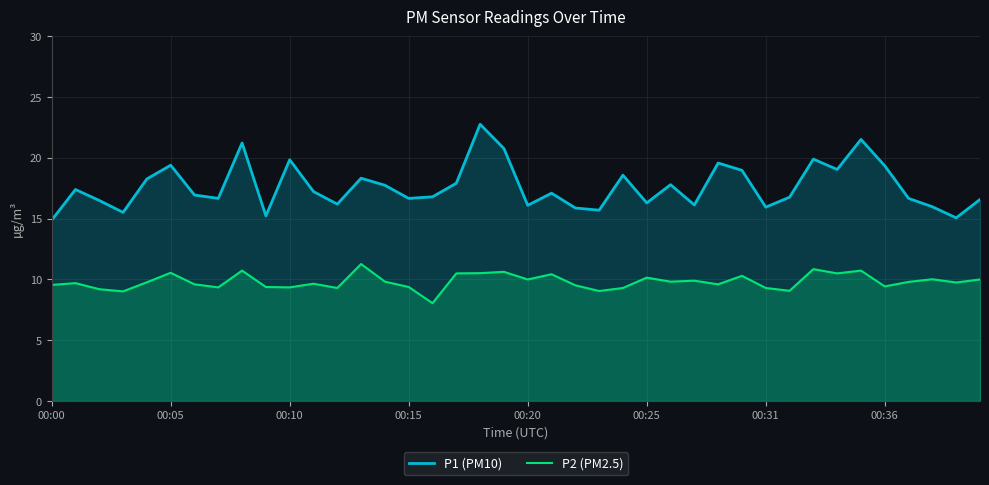

In P1 (PM10), how many points are higher than both neighbors (excluding endpoints)?

12